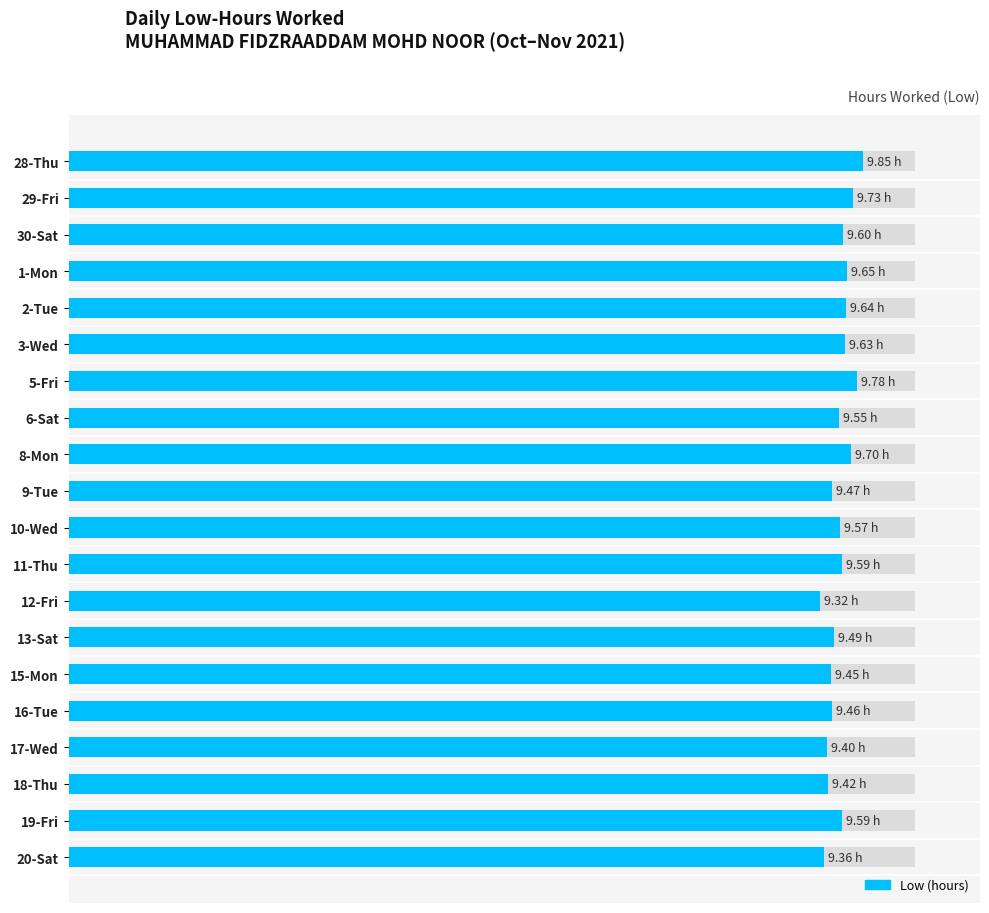

What is the change in value from 6-Sat to 9-Tue?

-0.1